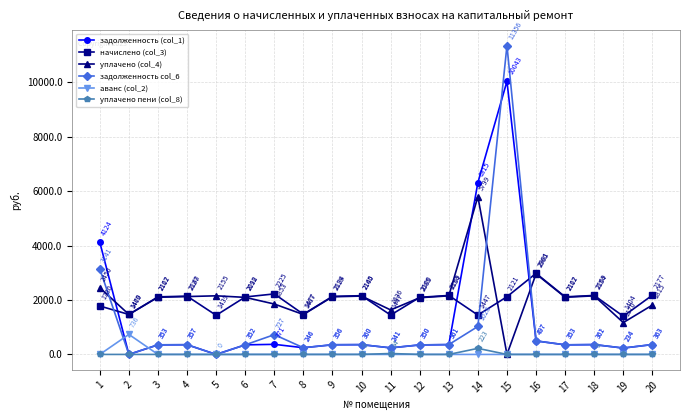

Which series has the largest range (max minus min)?

задолженность col_6